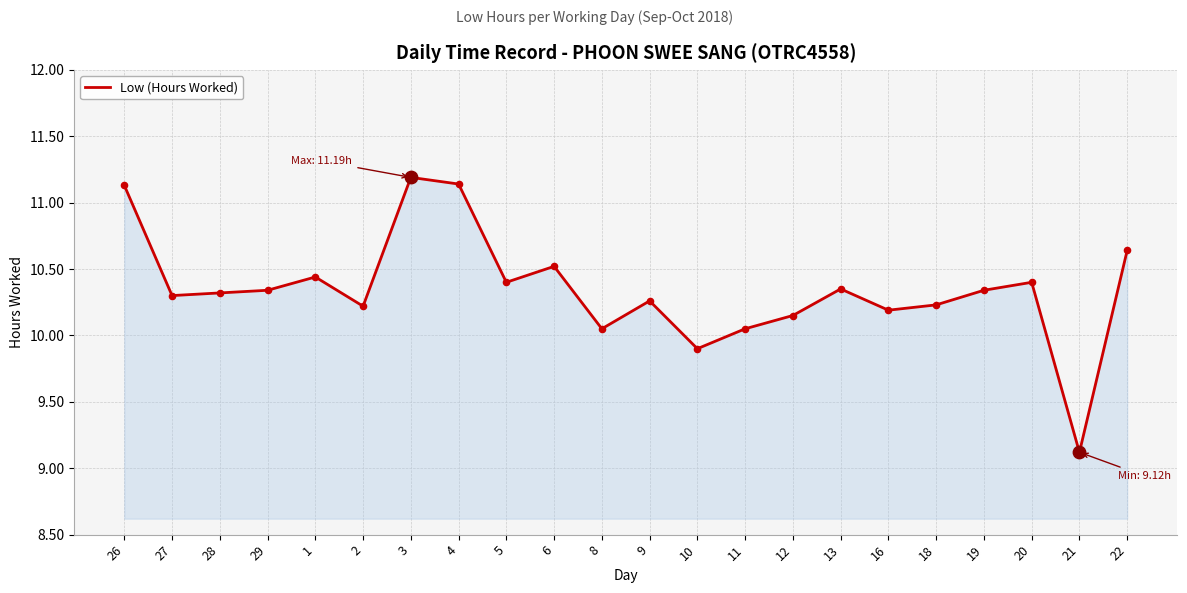

What is the ratio of the value at 4 to the value at 20?

1.1